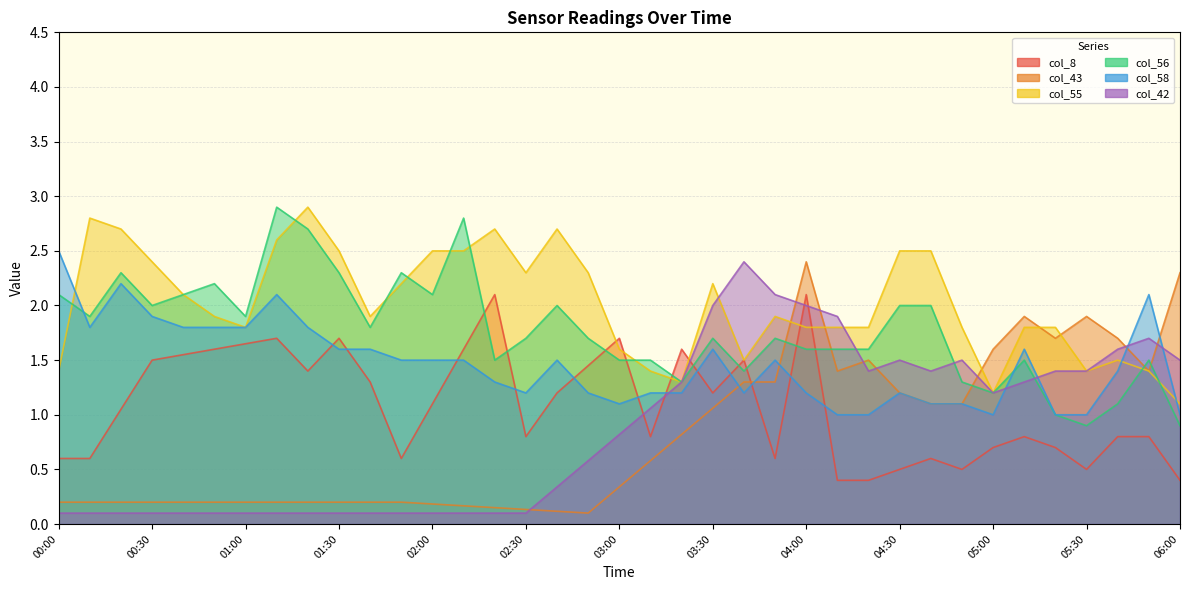

Rank the series by their maximum value, from highest to lowest.

col_55, col_56, col_58